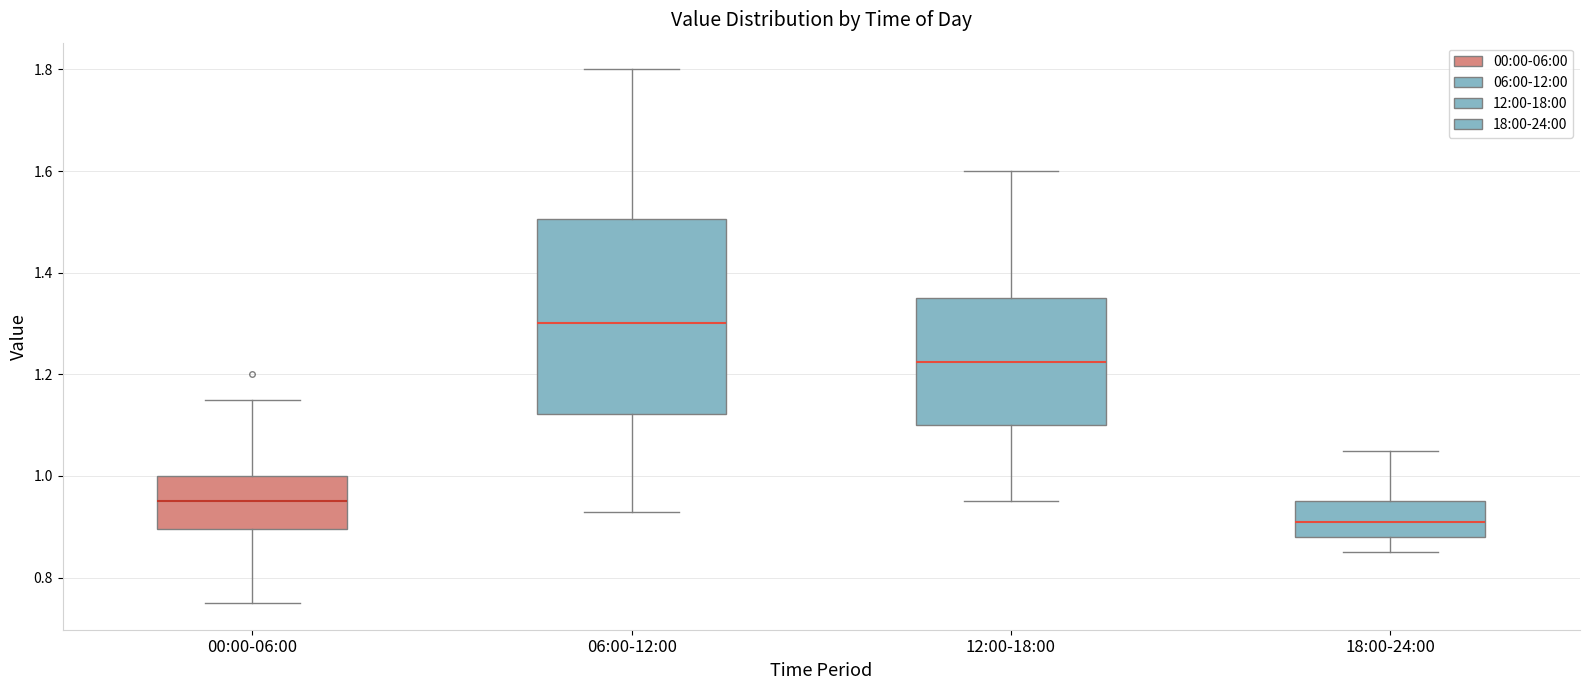

Where does the lower whisker of the box for 18:00-24:00 end on the y-axis? The values are not printed on the chart, so give them approximately, as read against the axis.

0.86